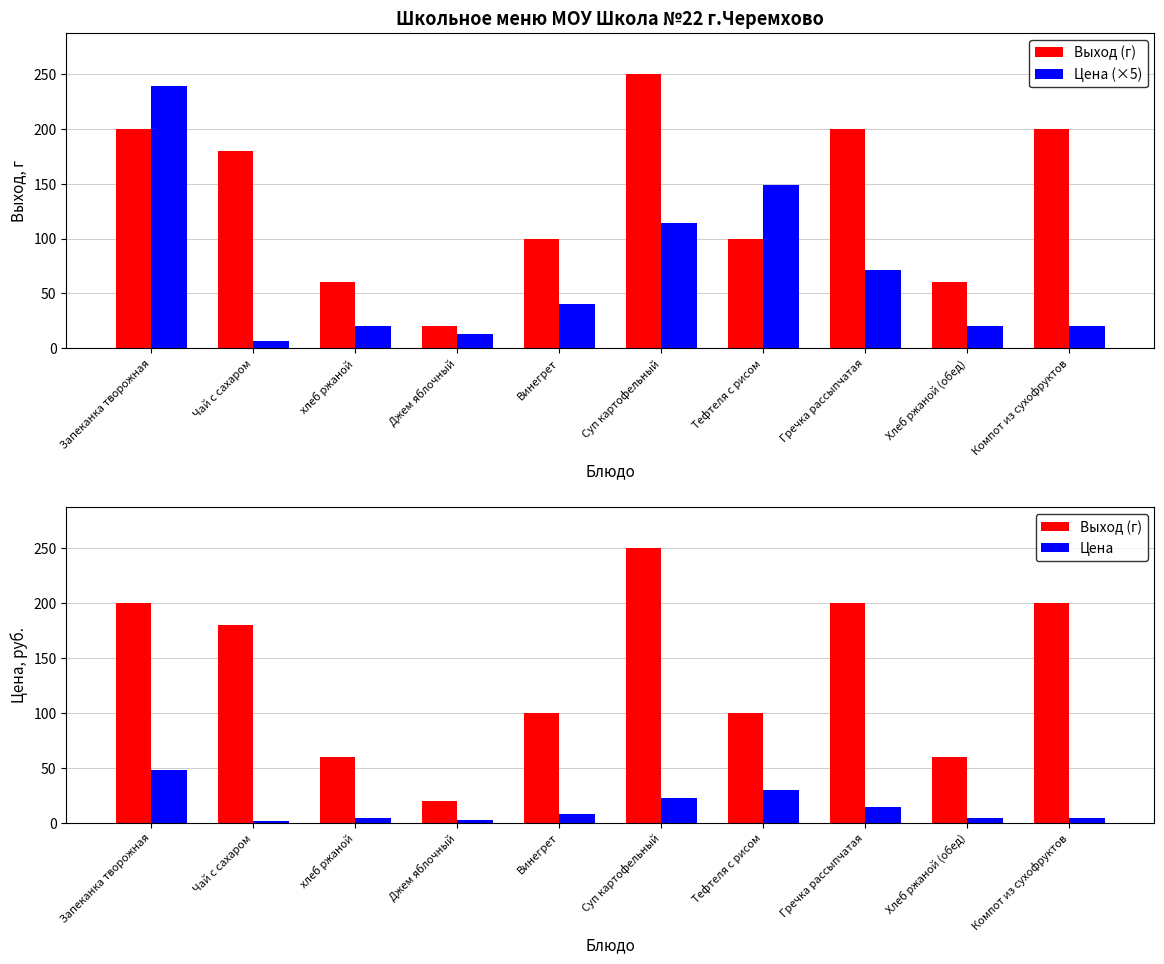

What value does the Цена series have at Чай с сахаром?

1.4